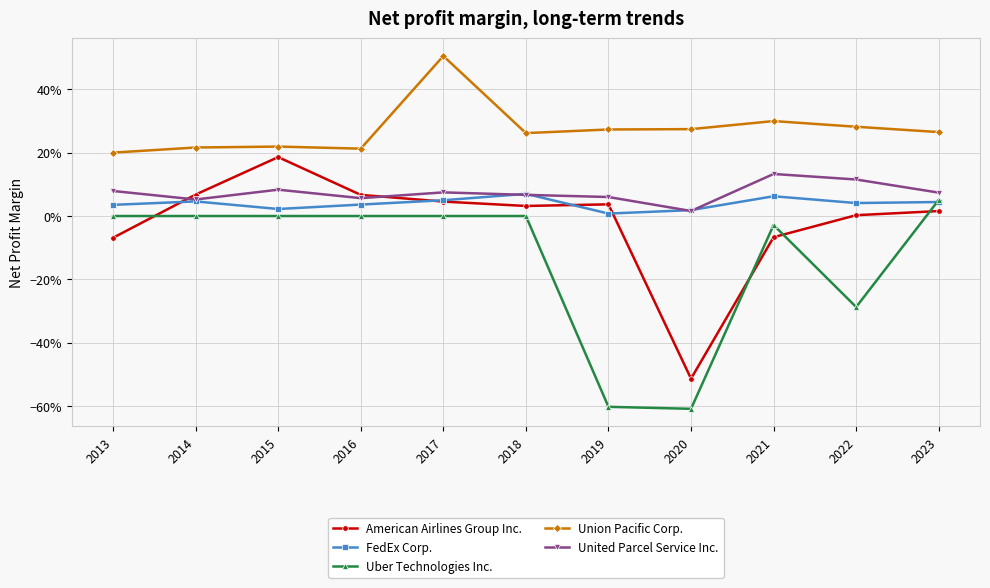

What are all the series names shown in the legend?

American Airlines Group Inc., FedEx Corp., Uber Technologies Inc., Union Pacific Corp., United Parcel Service Inc.